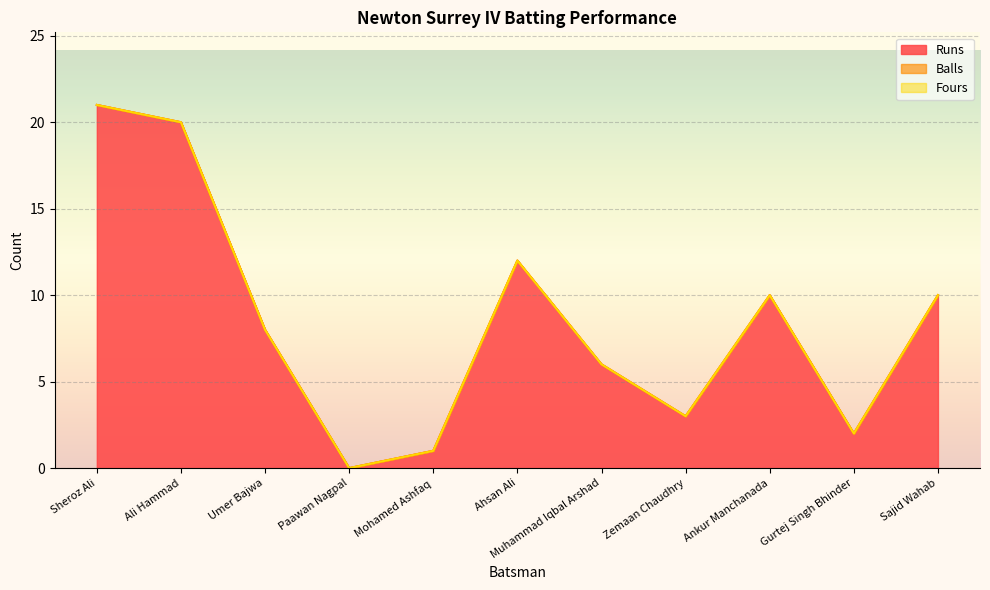

Reading left to right, extract all data points from this chart.

Runs: 21	20	8	0	1	12	6	3	10	2	10
Balls: 0	0	0	0	0	0	0	0	0	0	0
Fours: 0	0	0	0	0	0	0	0	0	0	0